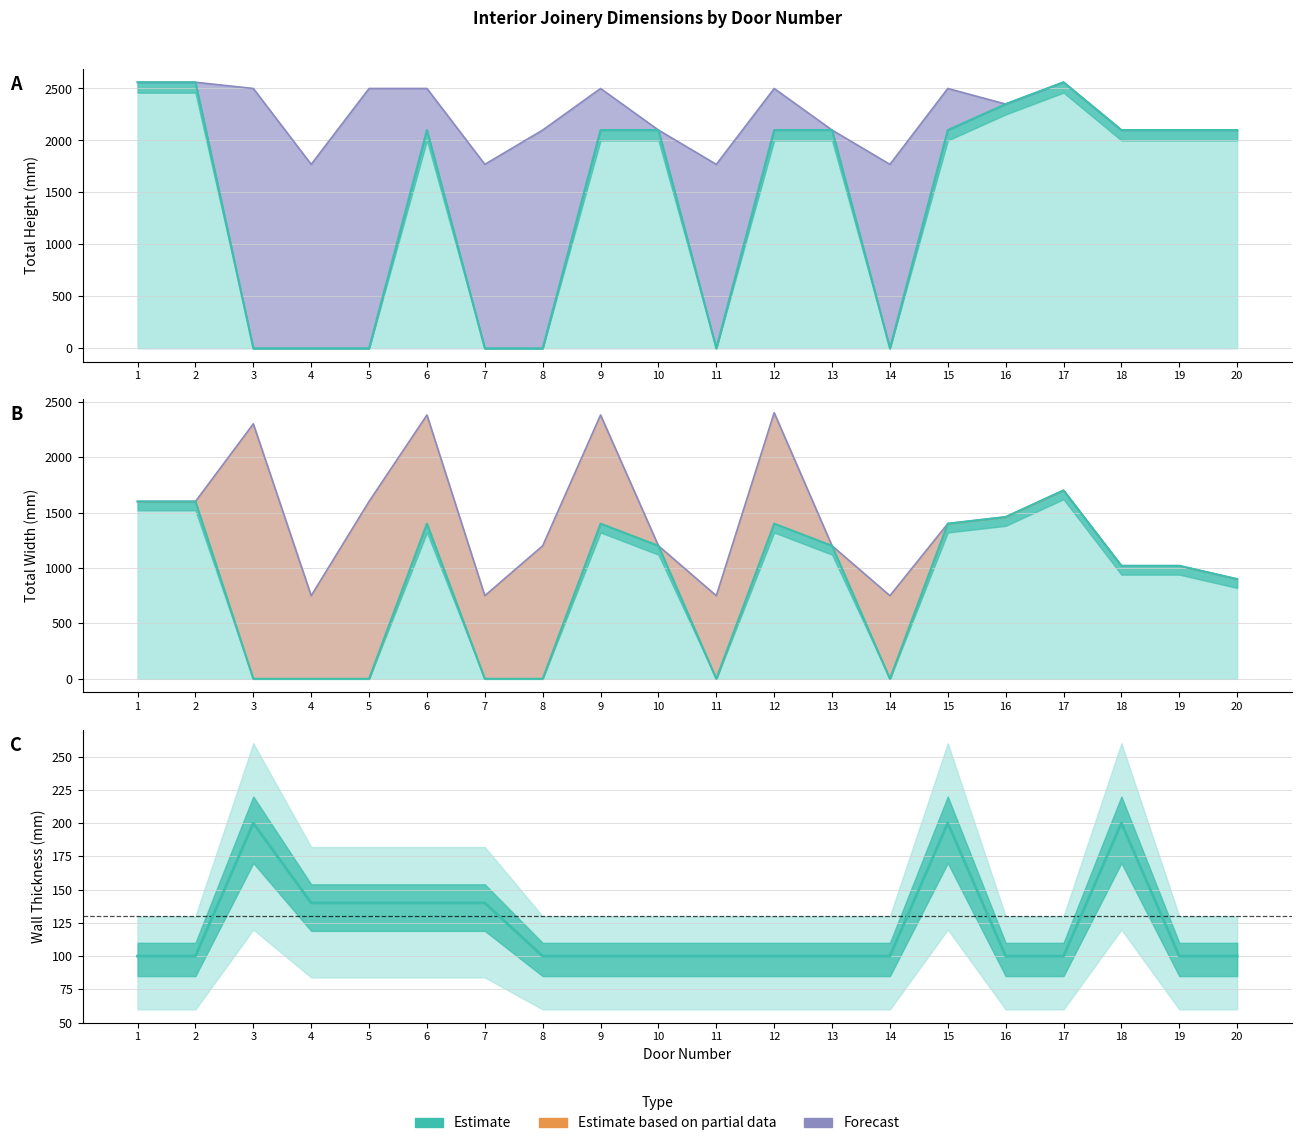

True or false: Hauteur totale and Largeur totale intersect in this chart.

False